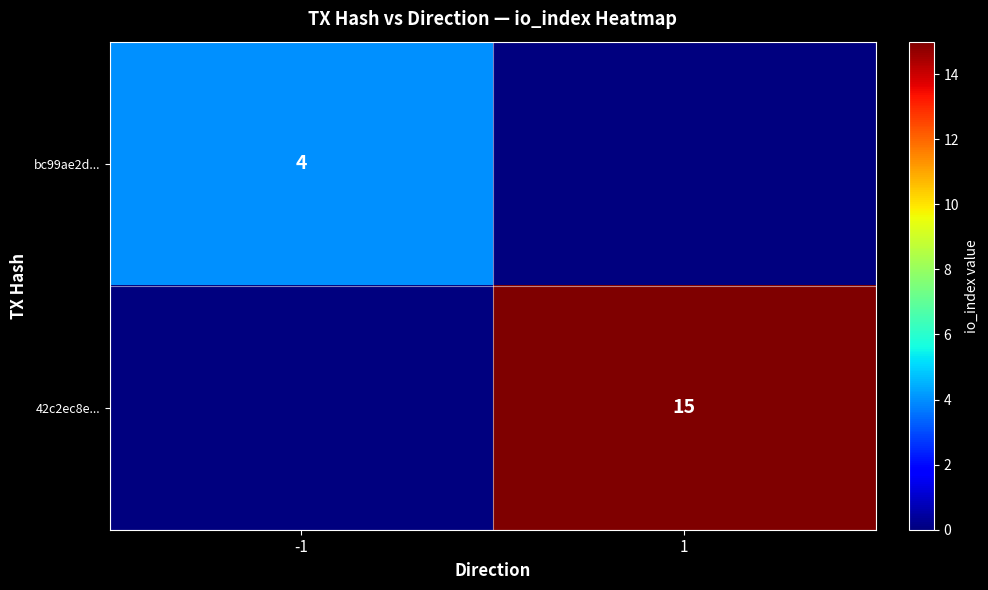

True or false: bc99ae2d... has a value of 6 at -1.

False